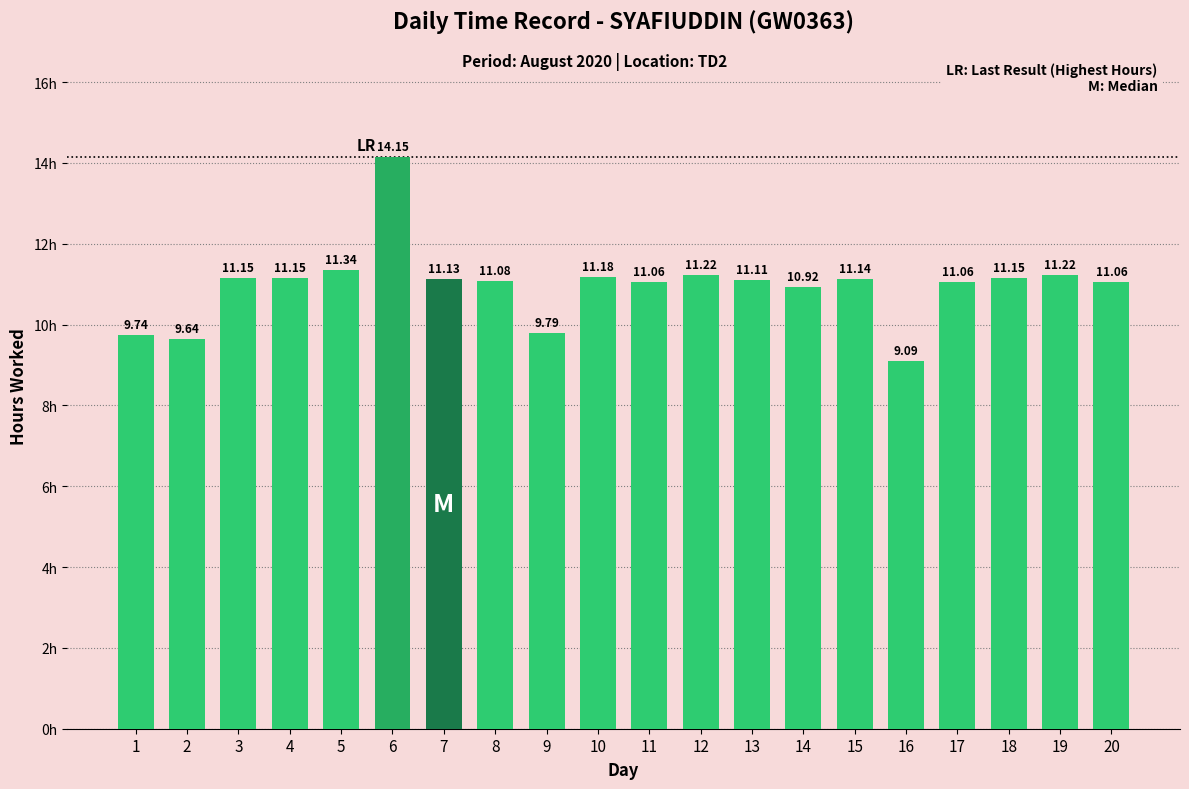

What is the difference between the maximum and minimum values?

5.1